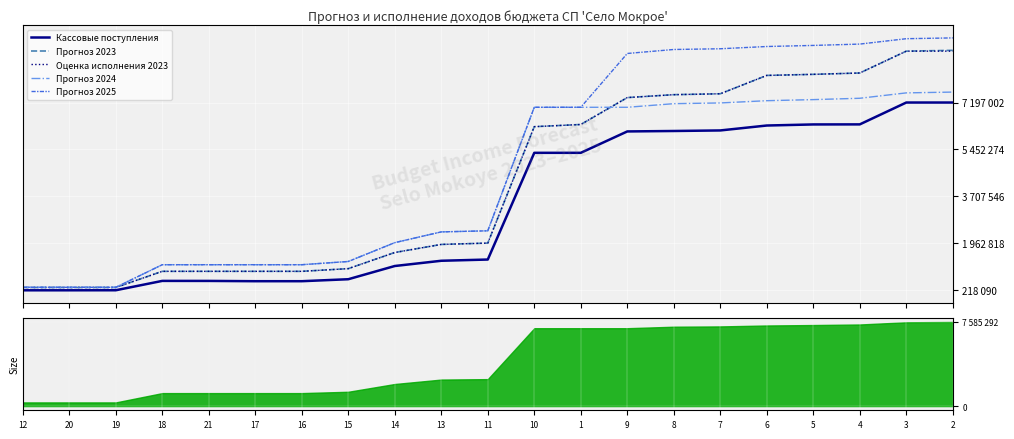

What is the sum of the Прогноз 2023 values at 21 and 13?

2845860.0